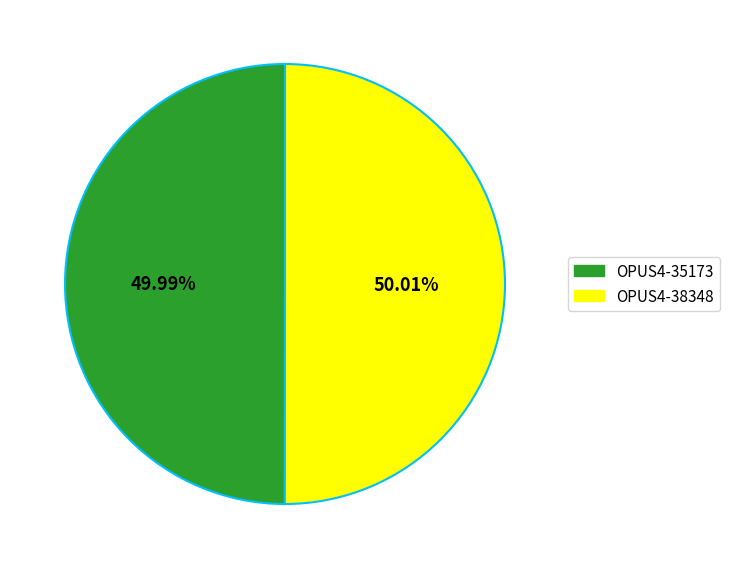

Approximately how many times larger is the value at OPUS4-38348 compared to OPUS4-35173?

1.0